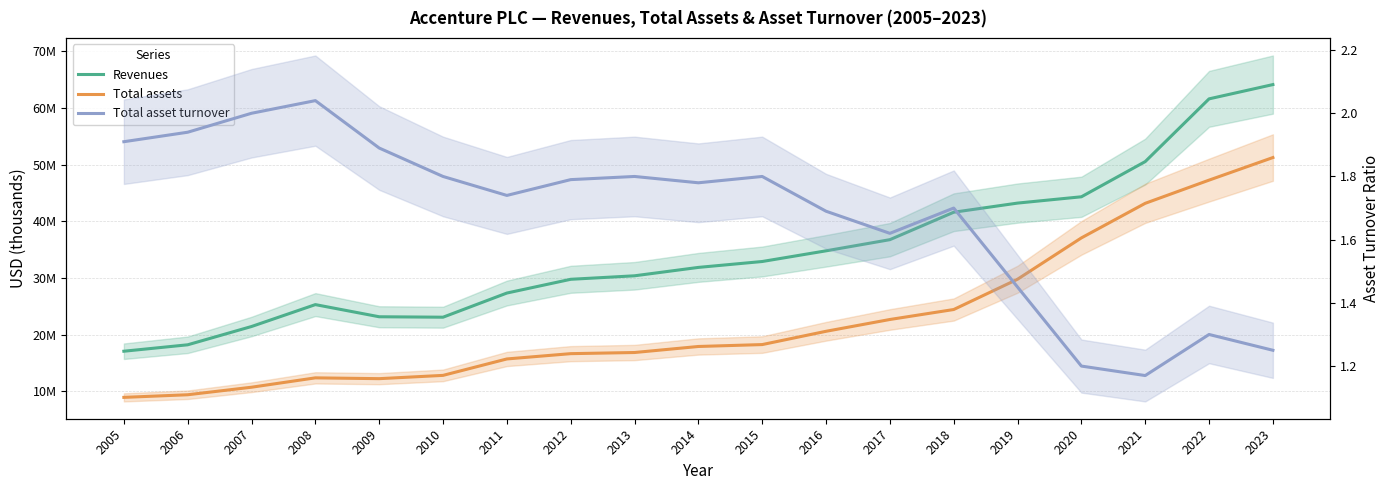

Which category has the lowest value in the Total asset turnover series?

2021